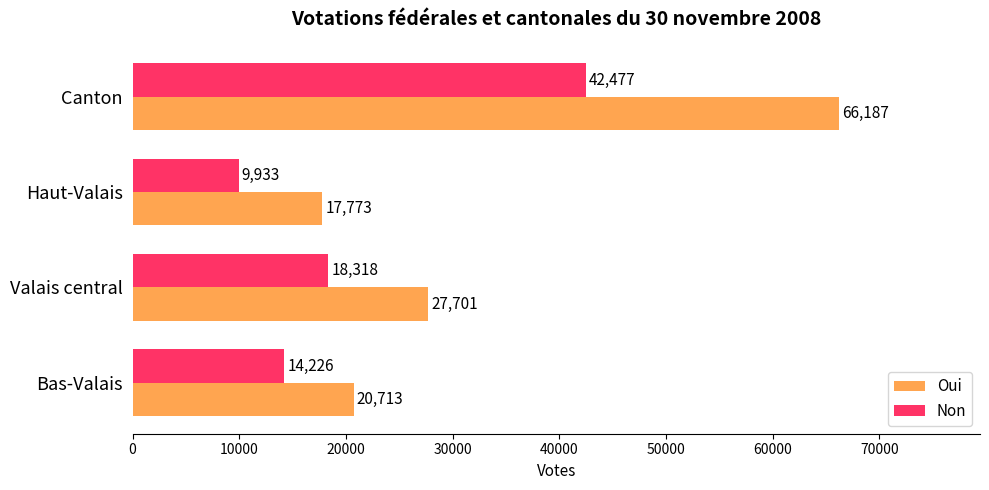

What is the difference between the highest and lowest values at Haut-Valais?

7840